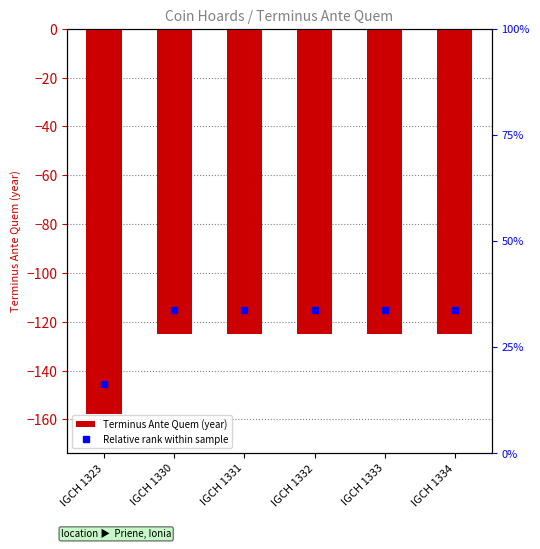

The value at IGCH 1331 is -58. True or false?

False